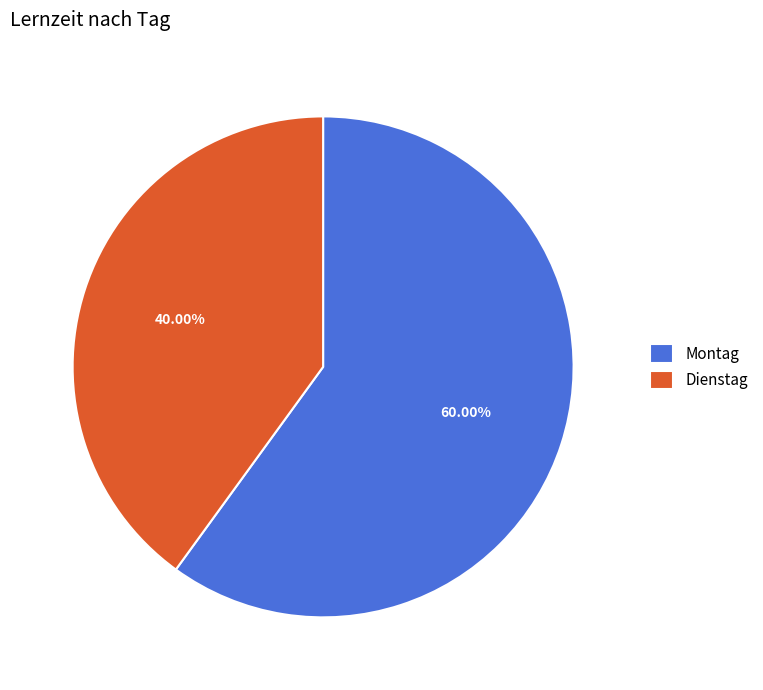

How much of the chart is everything except Montag?

40.0%